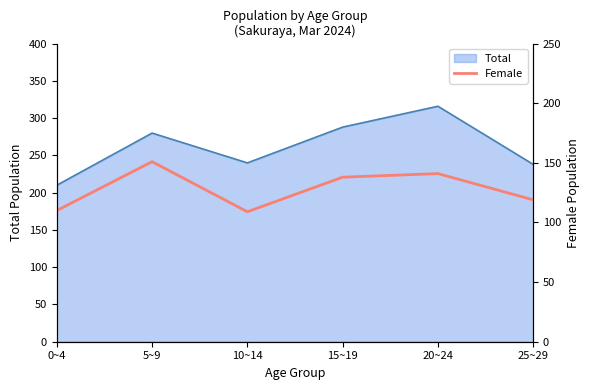

Which category has the lowest value in the Total series?

0~4